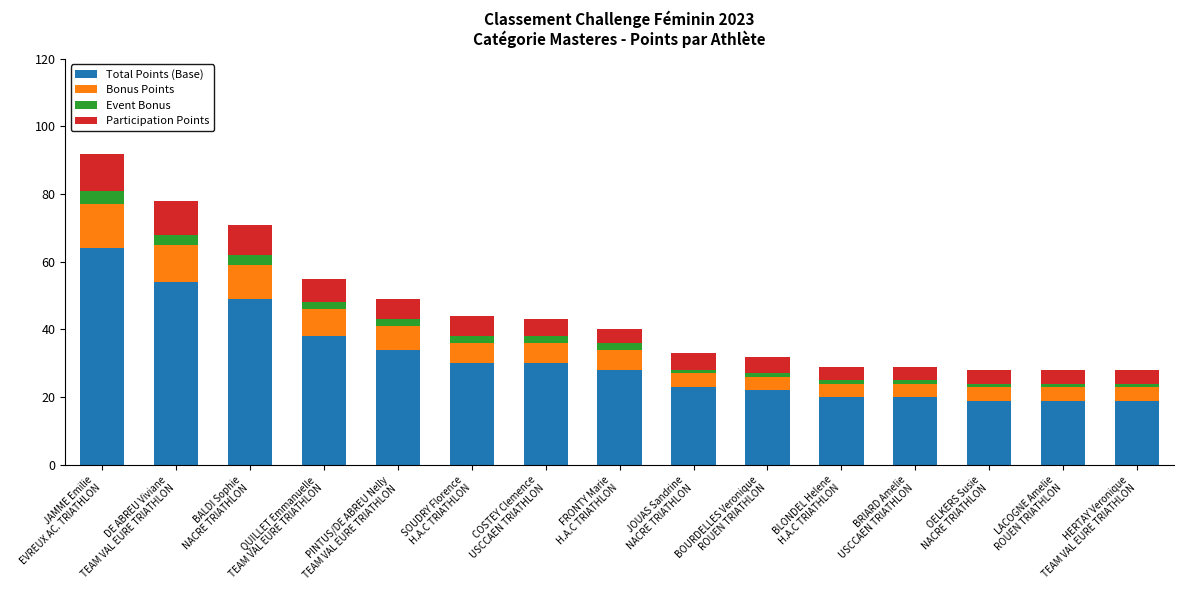

What are all the series names shown in the legend?

Total Points (Base), Bonus Points, Event Bonus, Participation Points